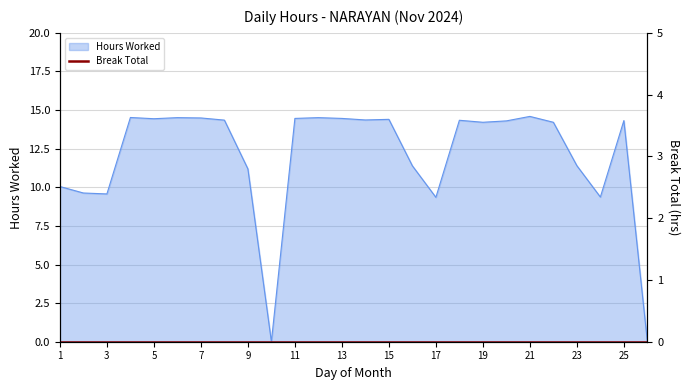

Between 6 and 10, which is larger?

6